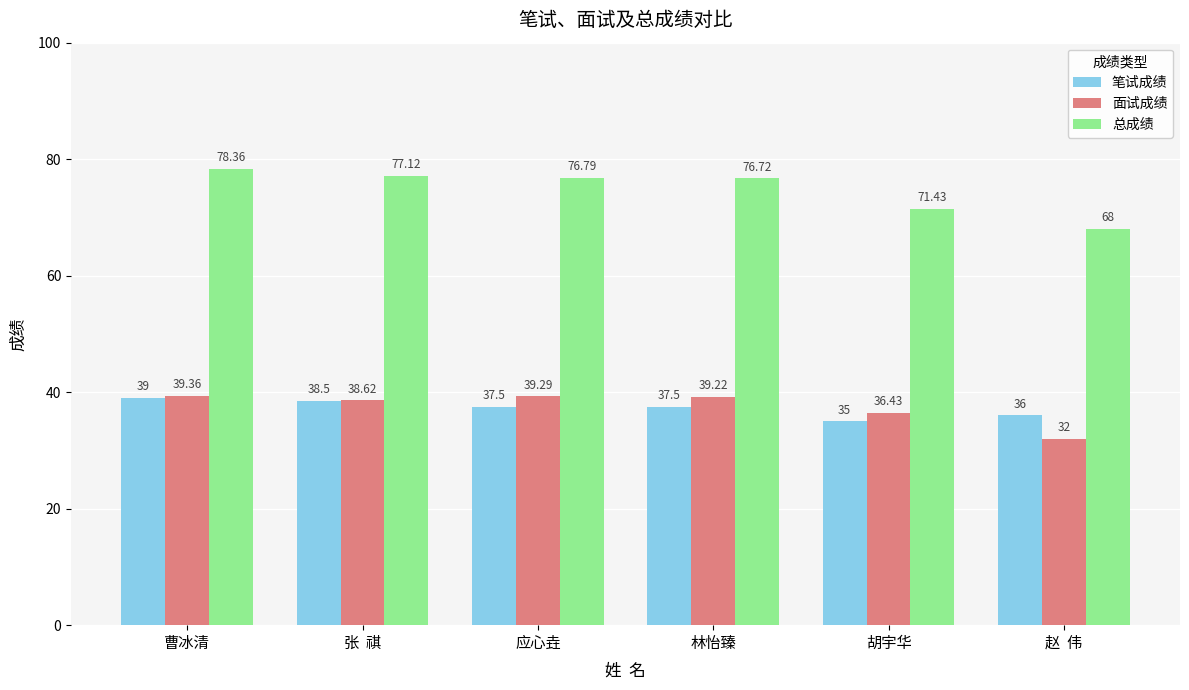

What value does the 面试成绩 series have at 赵  伟?

32.0